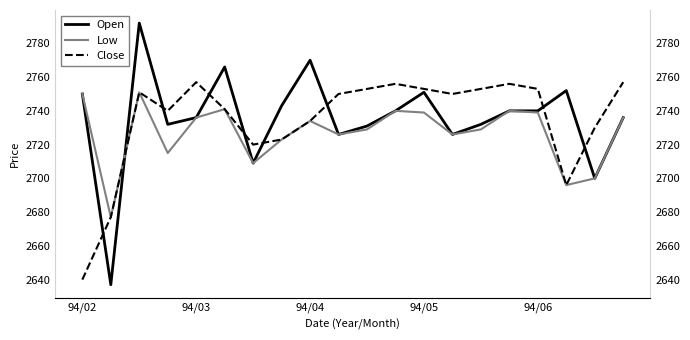

The Close series shows 2723 at 7. True or false?

True